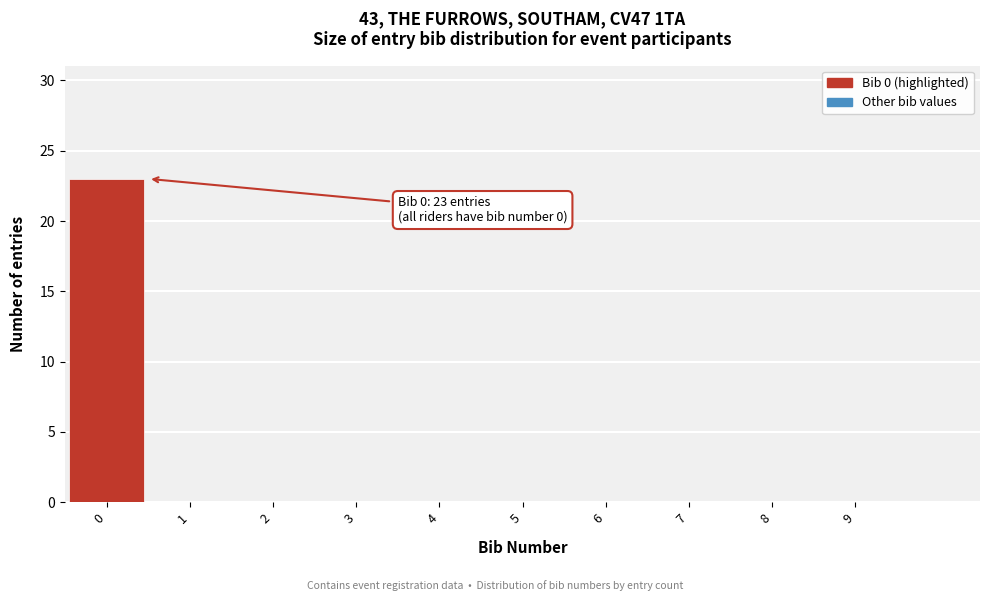

Which range on the x-axis has the tallest bar?

-0.5 to 0.5